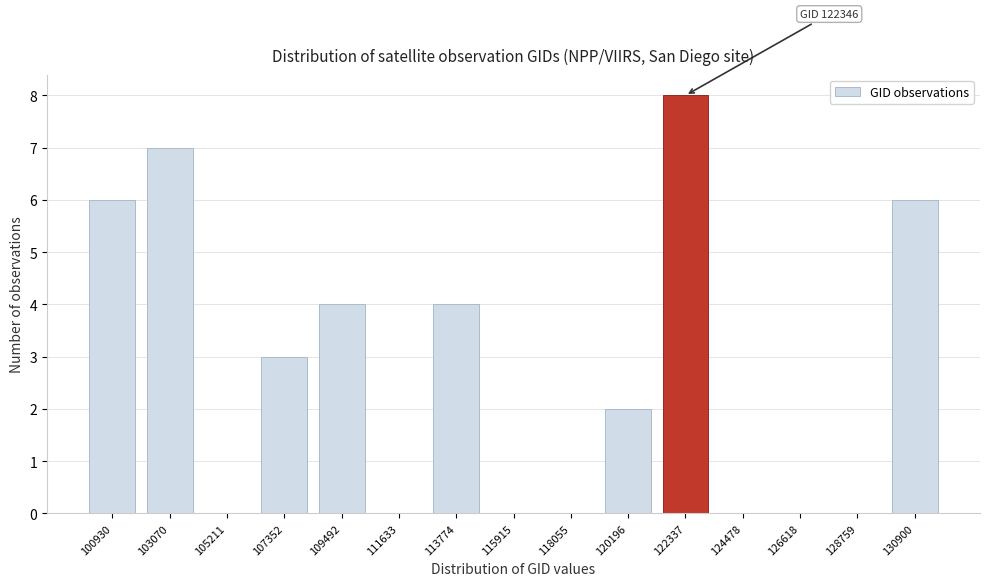

Reading left to right, list all the values displayed in this chart.

100930=6	103070=7	105211=0	107352=3	109492=4	111633=0	113774=4	115915=0	118055=0	120196=2	122337=8	124478=0	126618=0	128759=0	130900=6